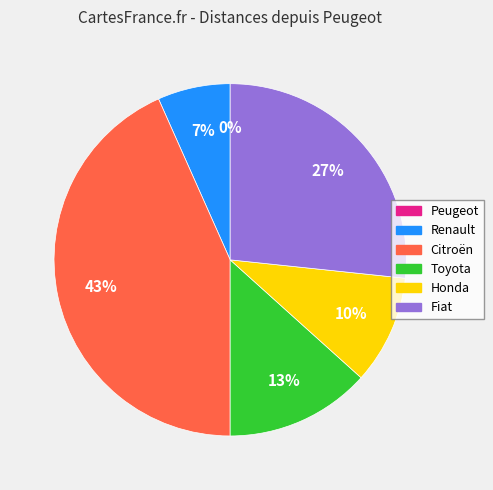

Combined, what portion of the pie is Honda and Fiat?

36.7%